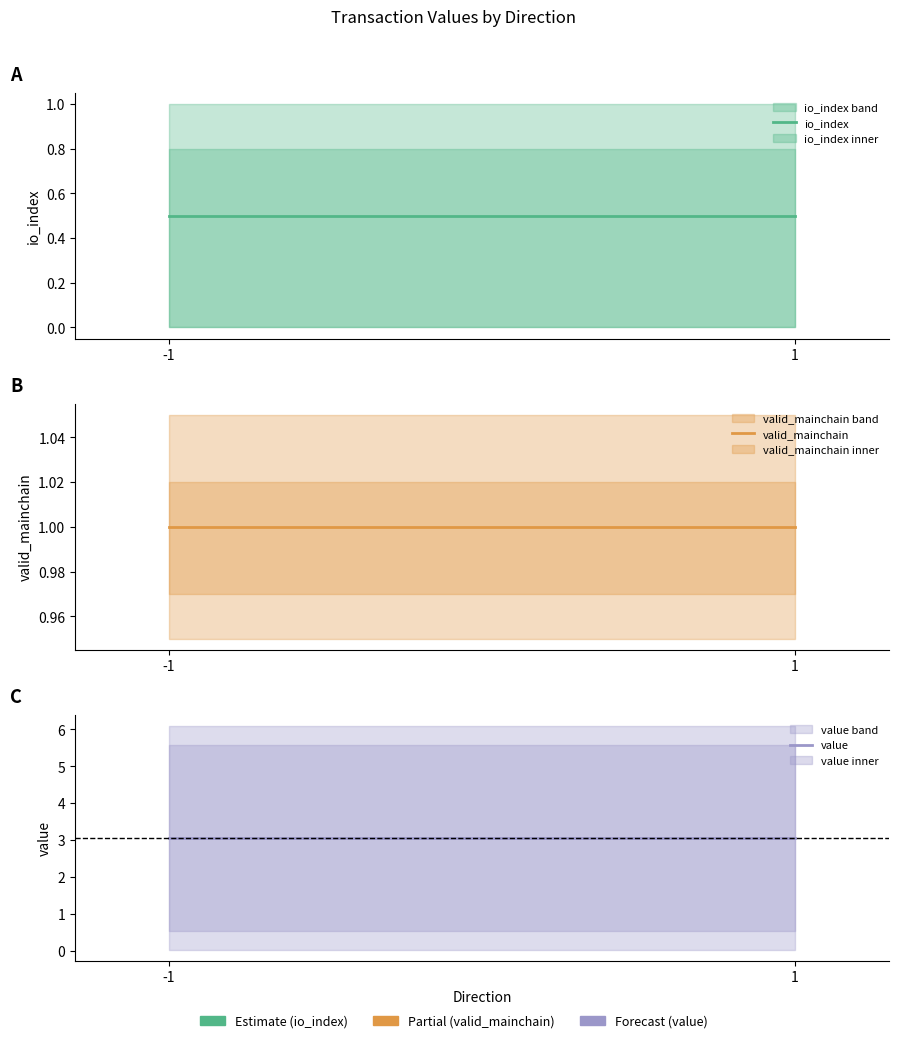

How many lines are shown in the chart?

3